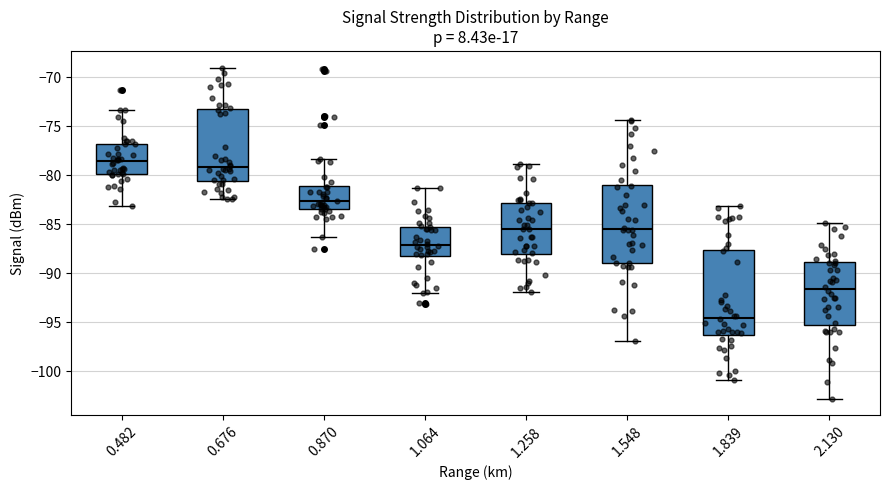

Which box has the lowest median line?

1.839